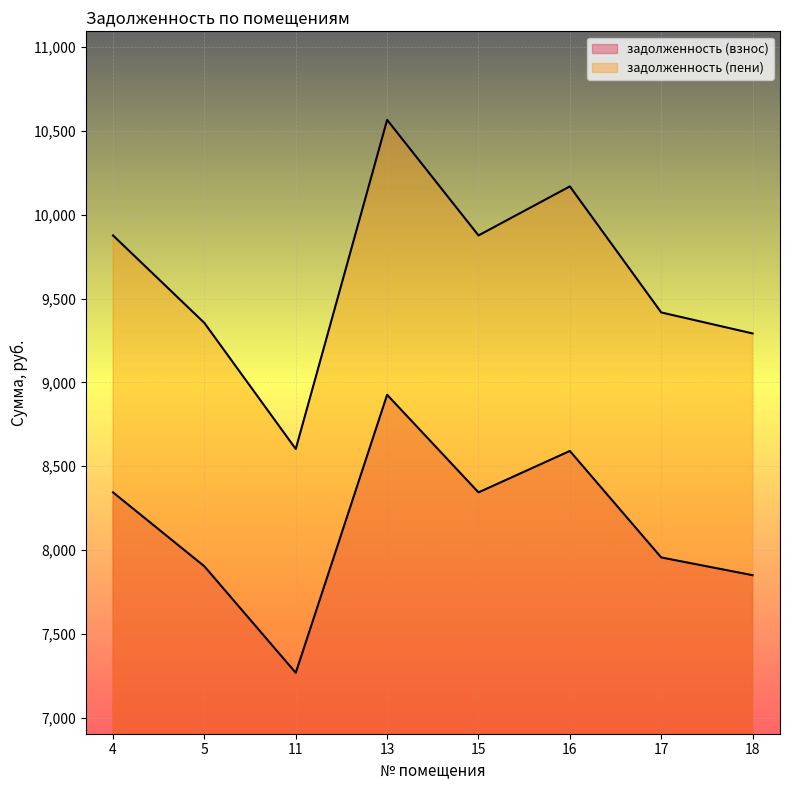

True or false: задолженность (взнос) and задолженность (пени) cross at least once.

False